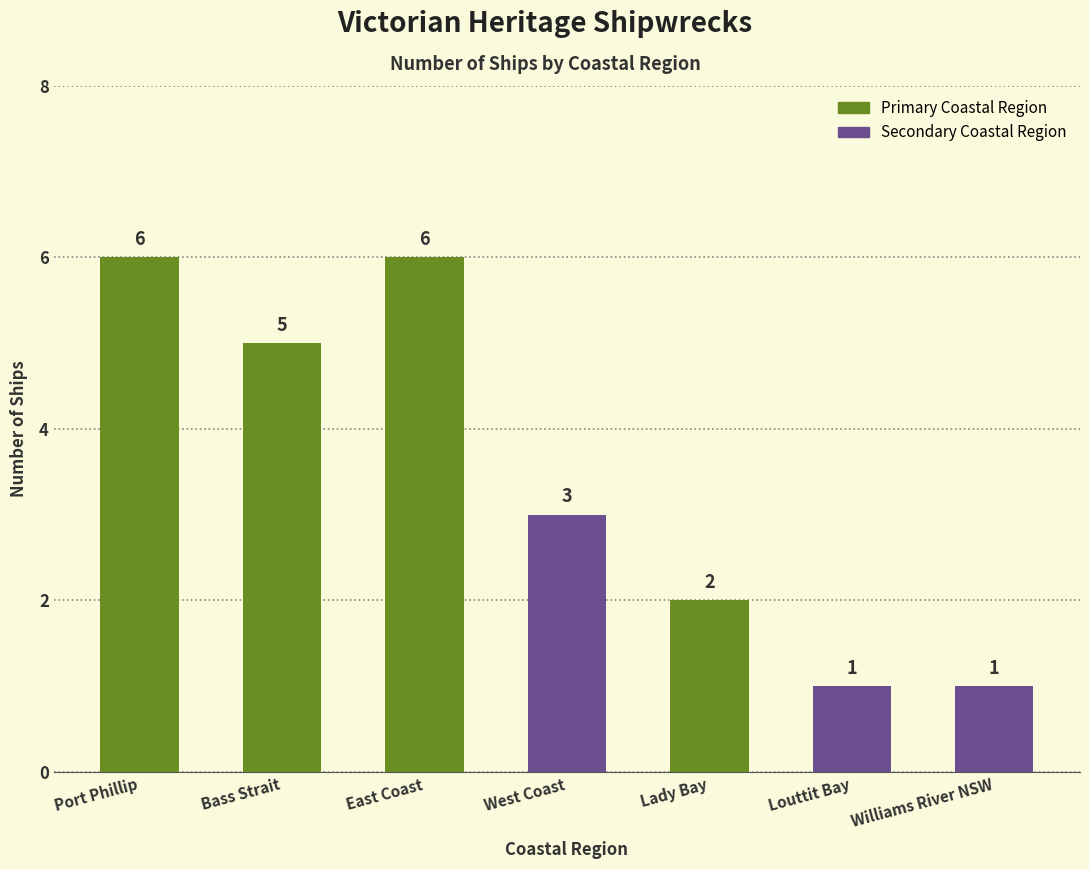

What is the greatest value displayed?

6